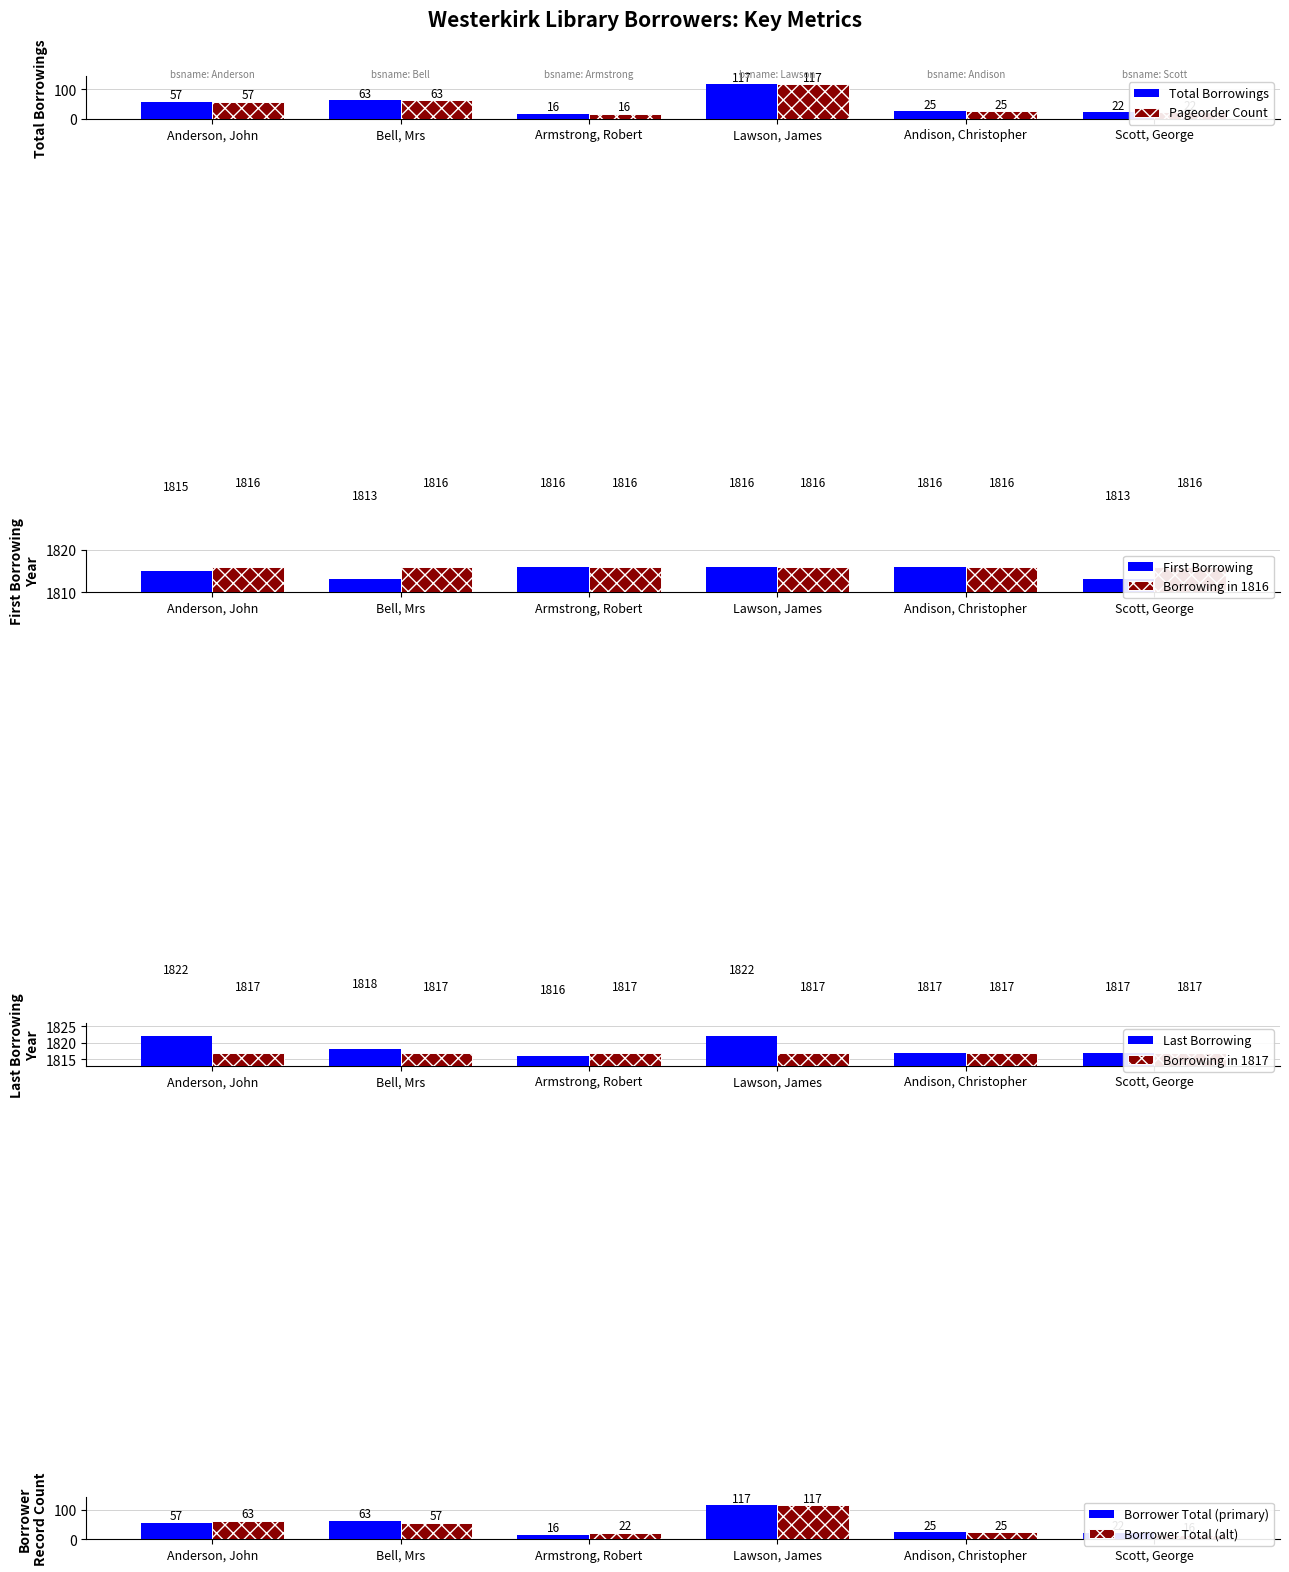

How many data points in Total Borrowing Records are less than 57?

3